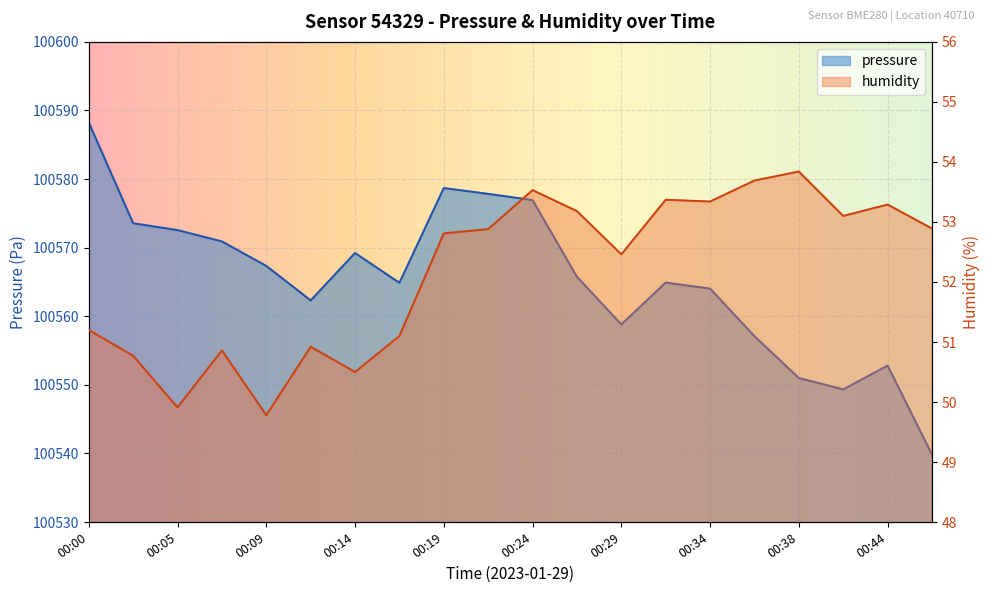

The value of humidity at 00:09 is 20.3. True or false?

False